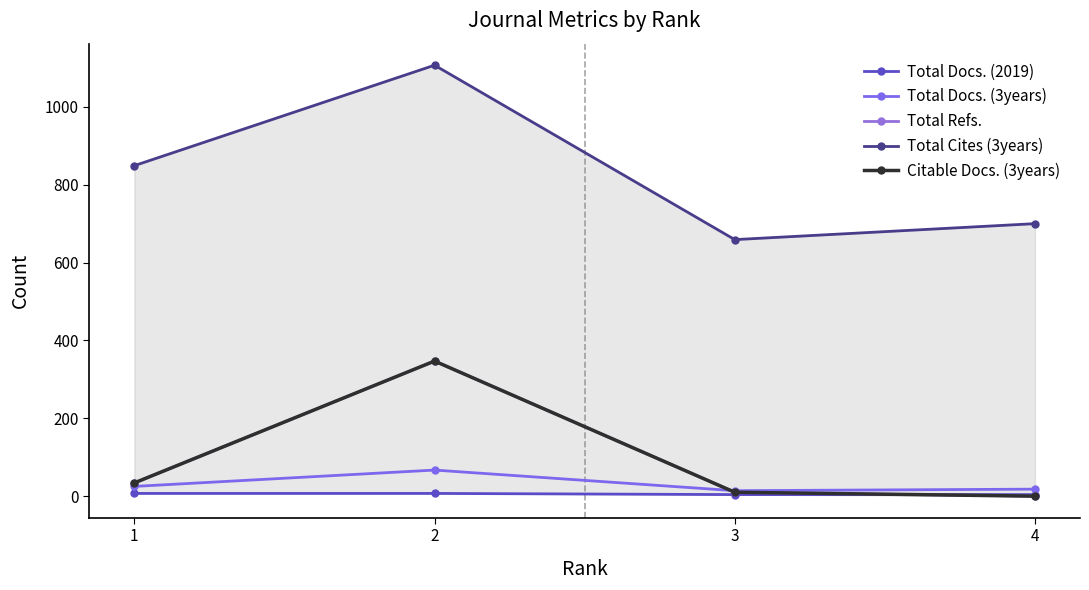

At 4, list the series in order from smallest to largest.

Total Refs., Citable Docs. (3years), Total Docs. (2019), Total Docs. (3years), Total Cites (3years)